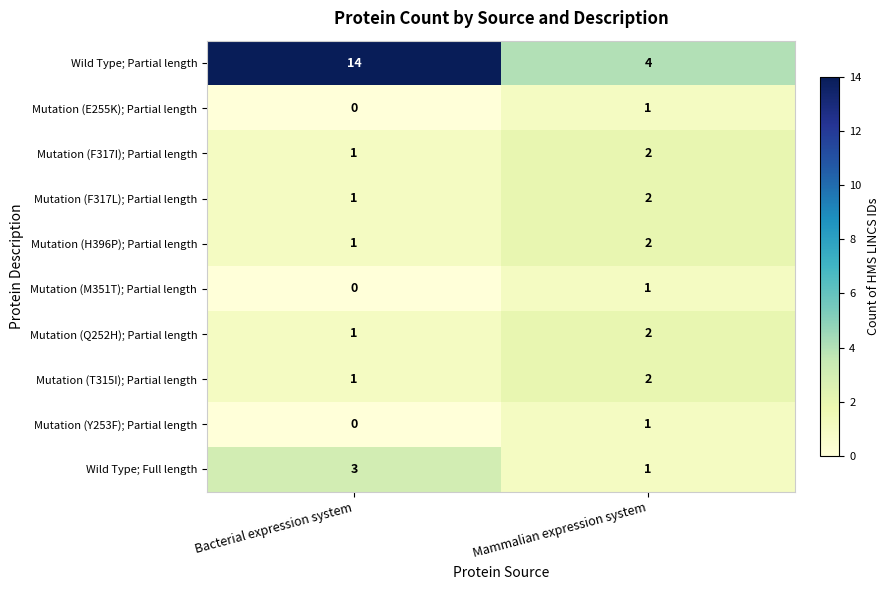

Rank the categories by Mutation (M351T); Partial length value from lowest to highest.

Bacterial expression system, Mammalian expression system